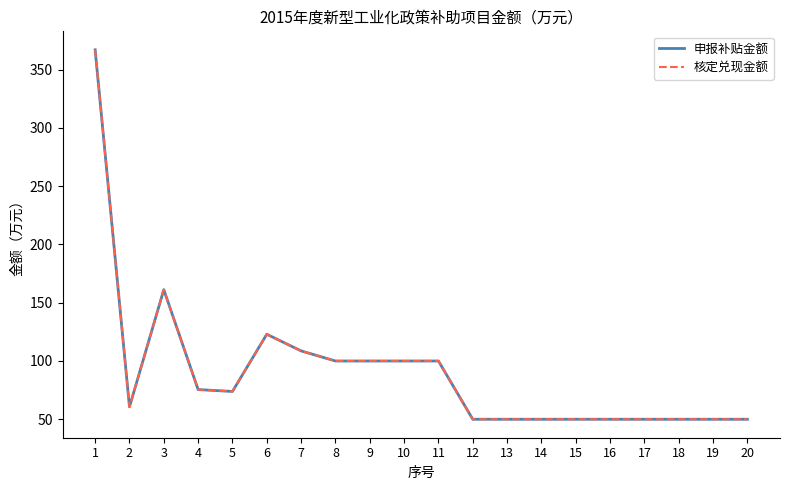

Between 7 and 10, which series saw the biggest shift?

申报补贴金额